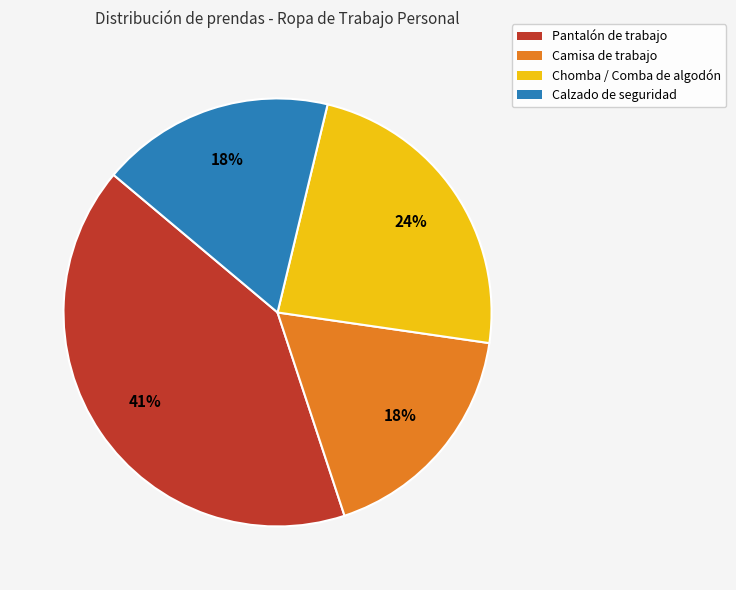

To the nearest percent, what percentage of the pie is Chomba / Comba de algodón?

24%